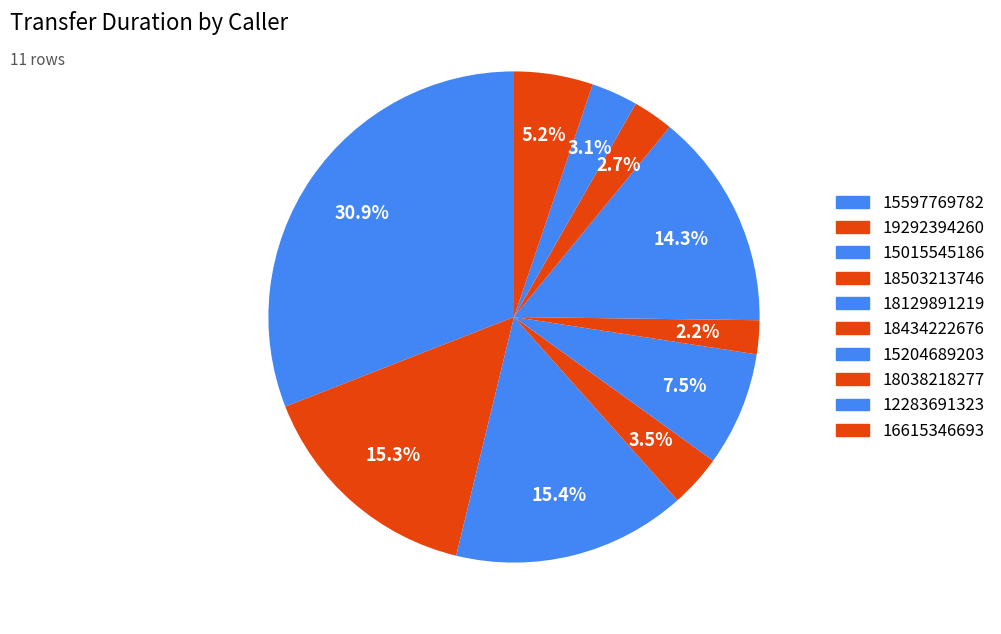

How many slices are in this pie chart?

10